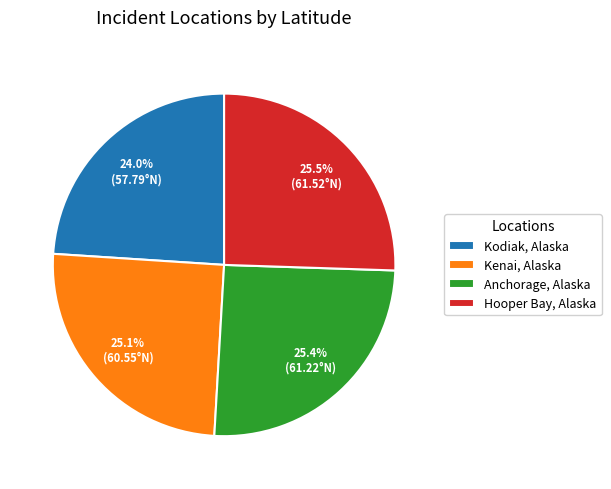

Which has a higher value, Kodiak, Alaska or Kenai, Alaska?

Kenai, Alaska